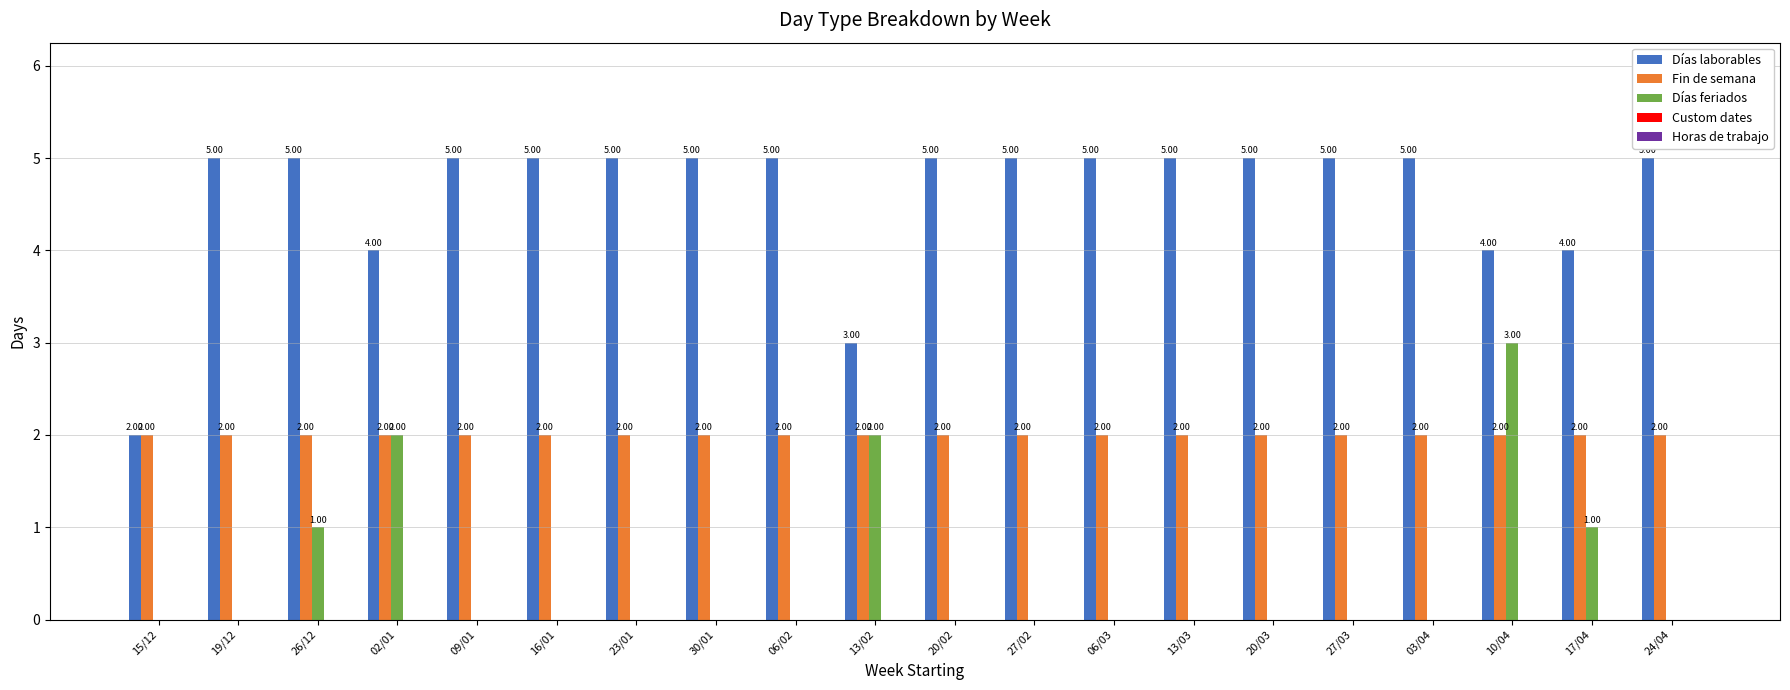

Does the chart contain stacked bars?

No